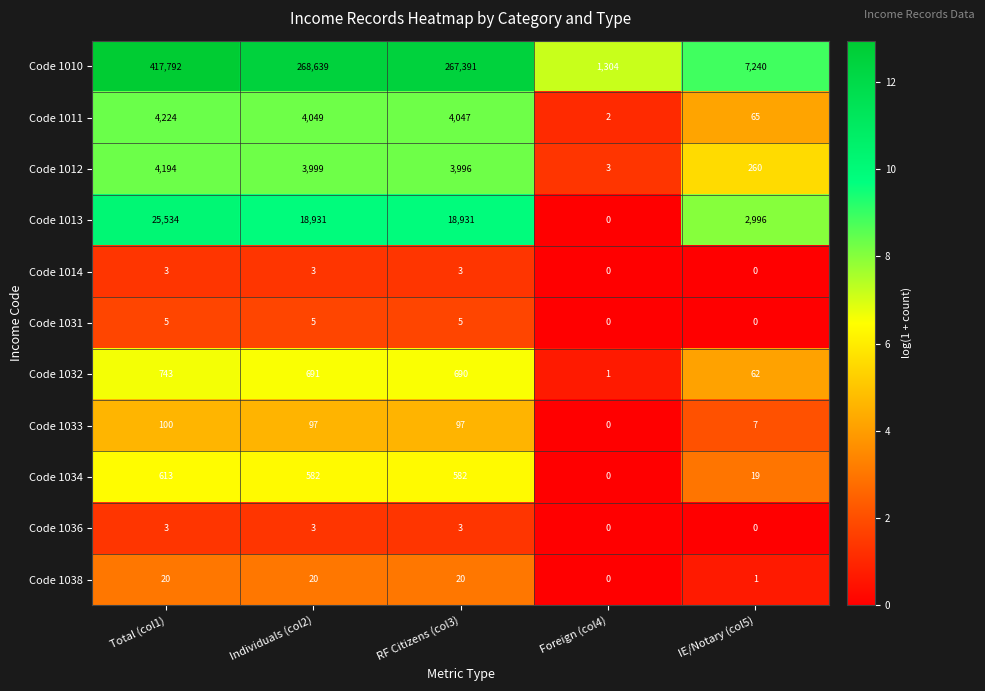

How many data points in Code 1013 are less than 18931?

2